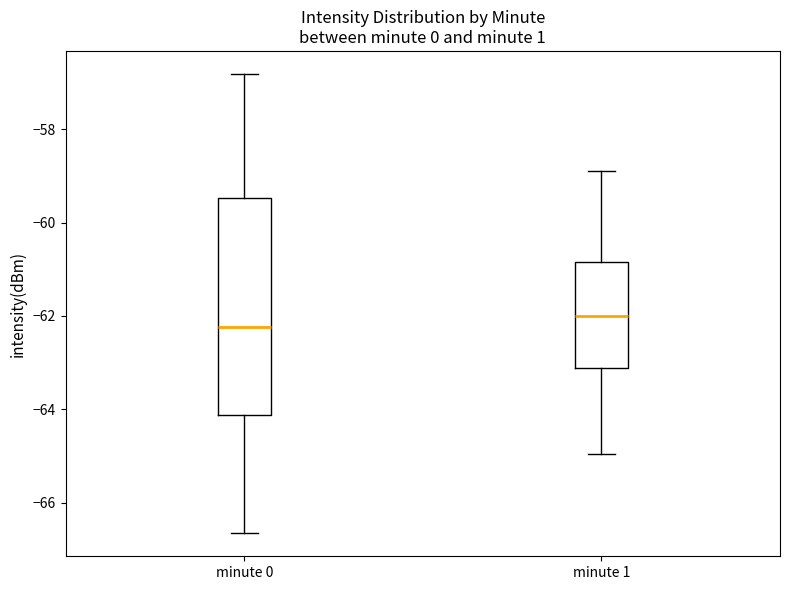

Which box has the lowest median line?

minute 0